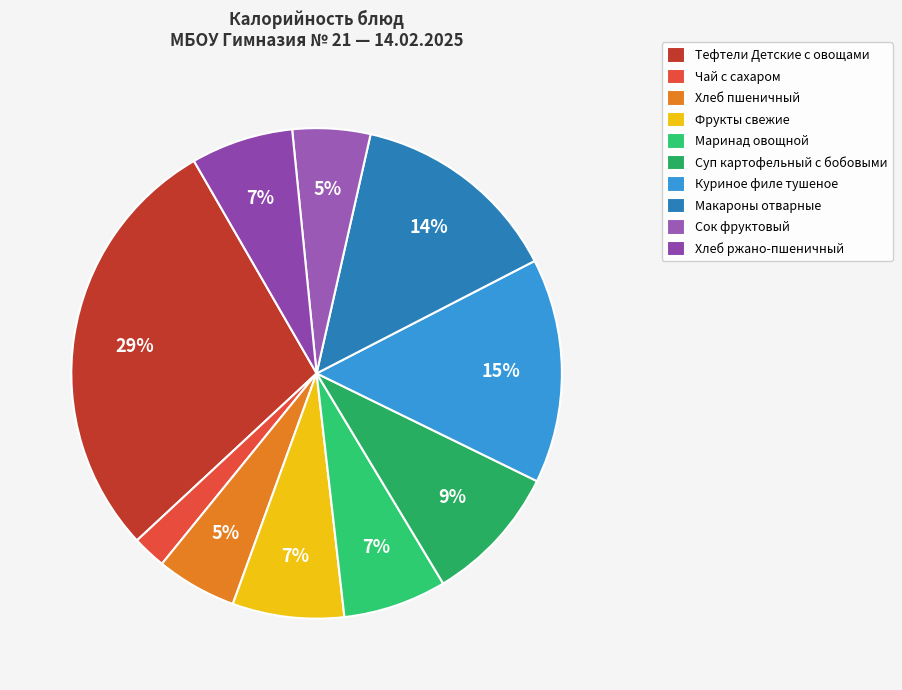

How many segments does this pie chart have?

10